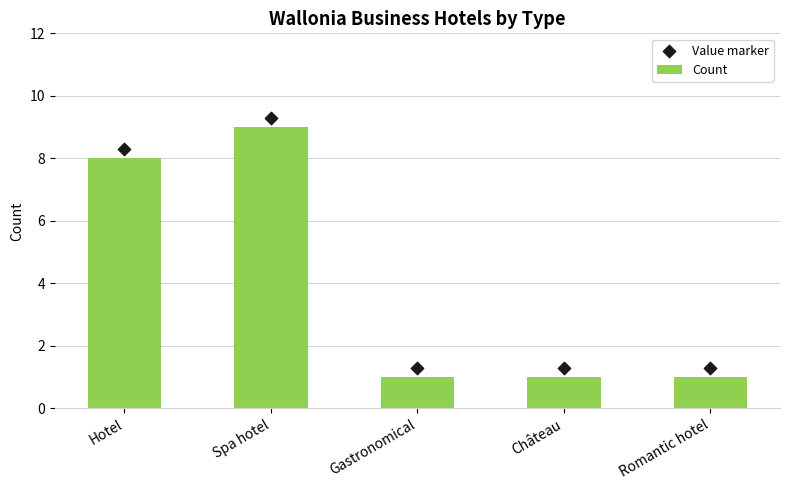

What are all the series names shown in the legend?

Count, Value marker